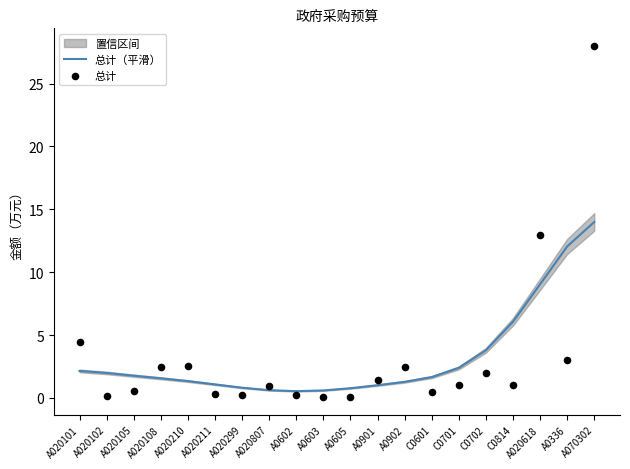

Which series reaches the minimum Y coordinate?

总计